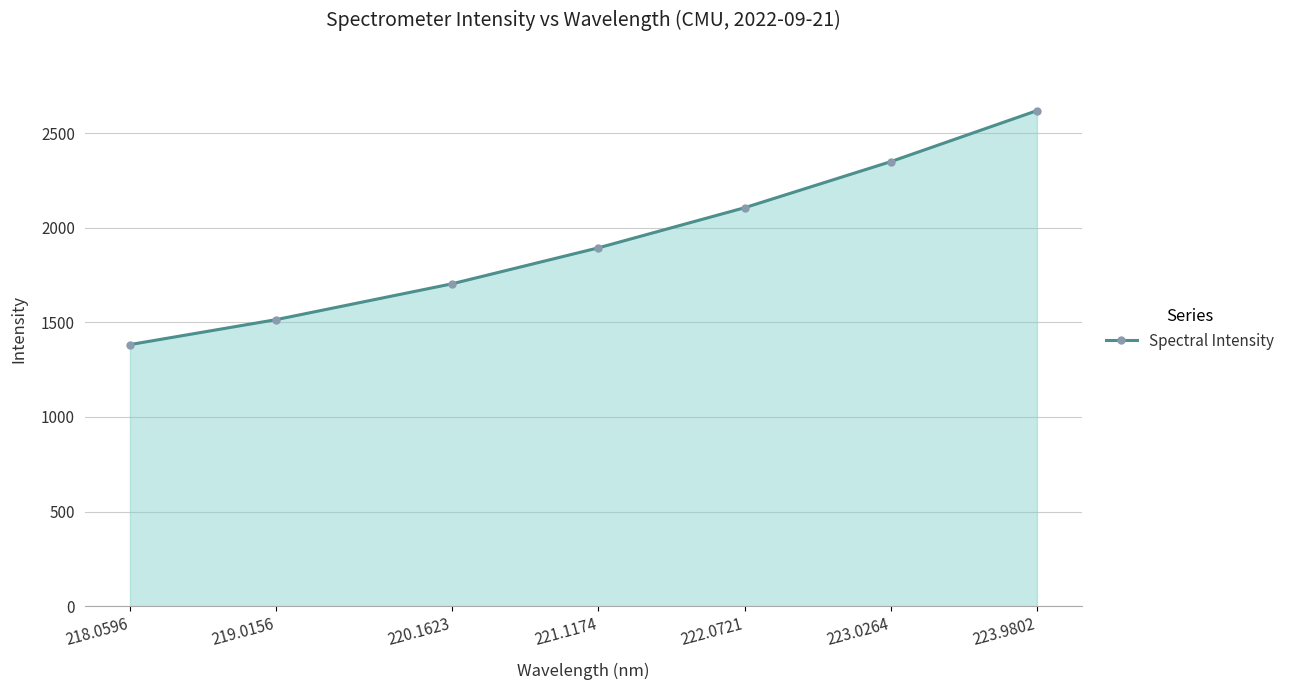

What is the change in value from 220.1623 to 221.1174?

+190.0